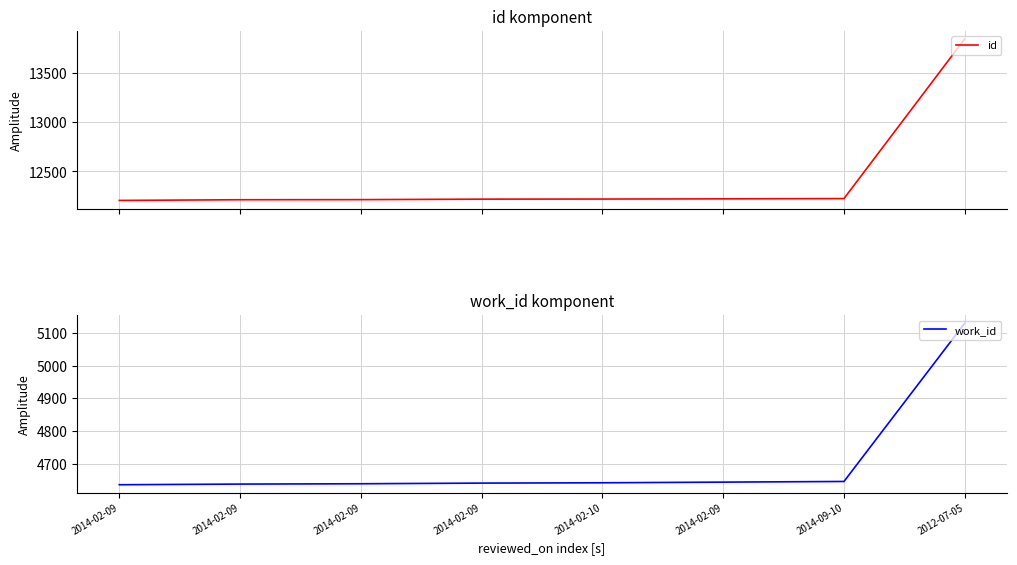

How many values in the id series exceed 12220?

3